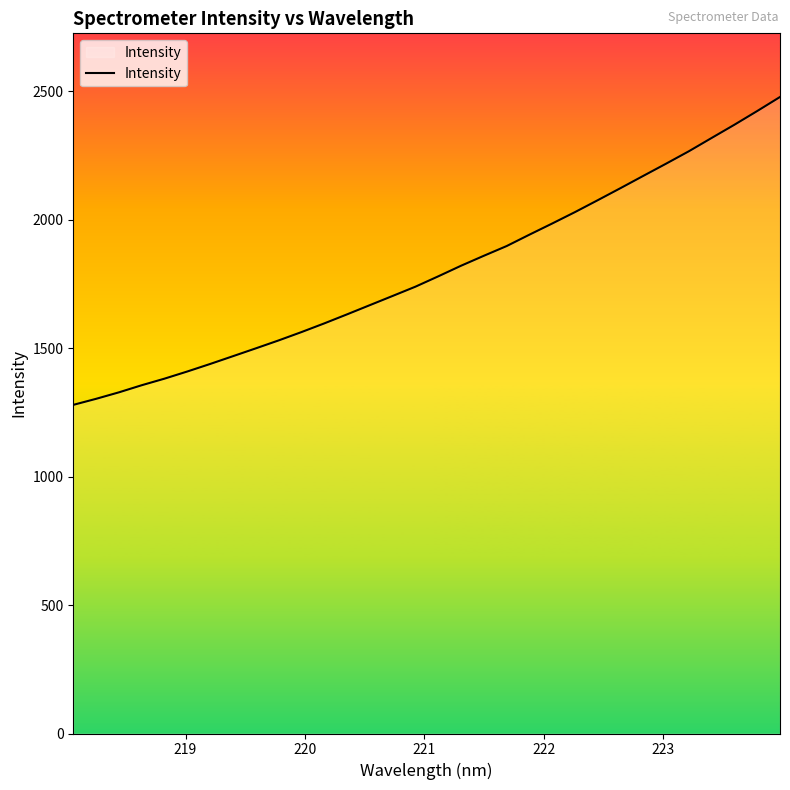

How many values exceed 1779?

16